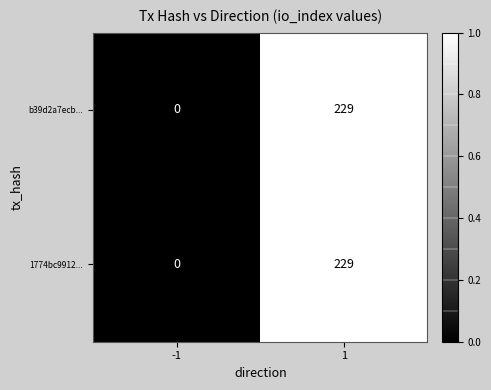

What is the sum of the 1774bc9912... values at 1 and -1?

229